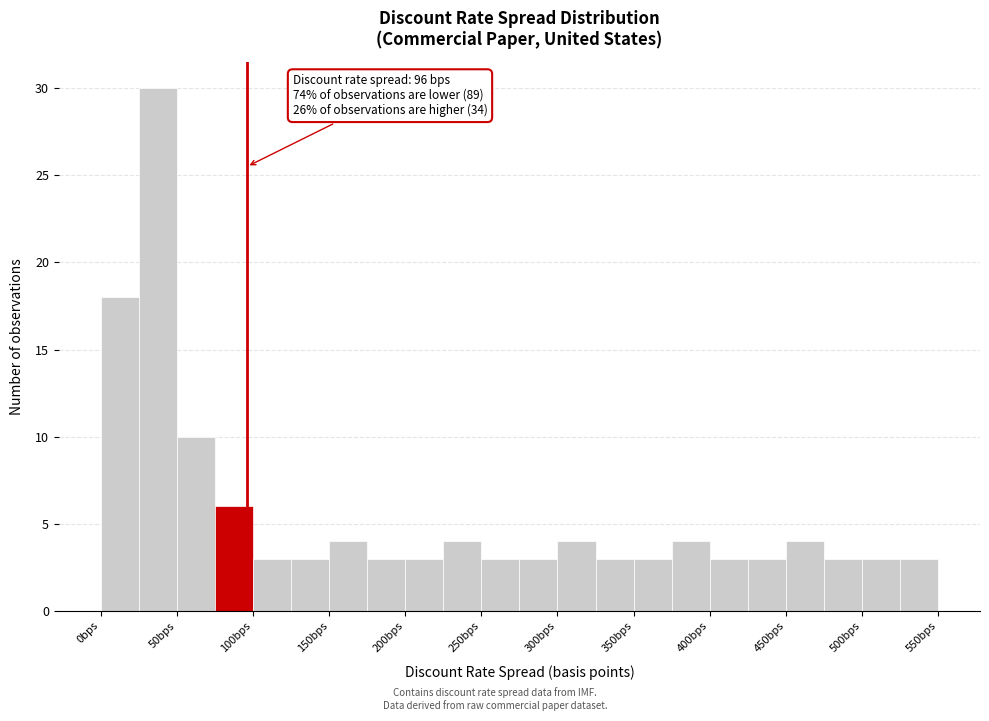

Which range on the x-axis has the tallest bar?

25 to 50